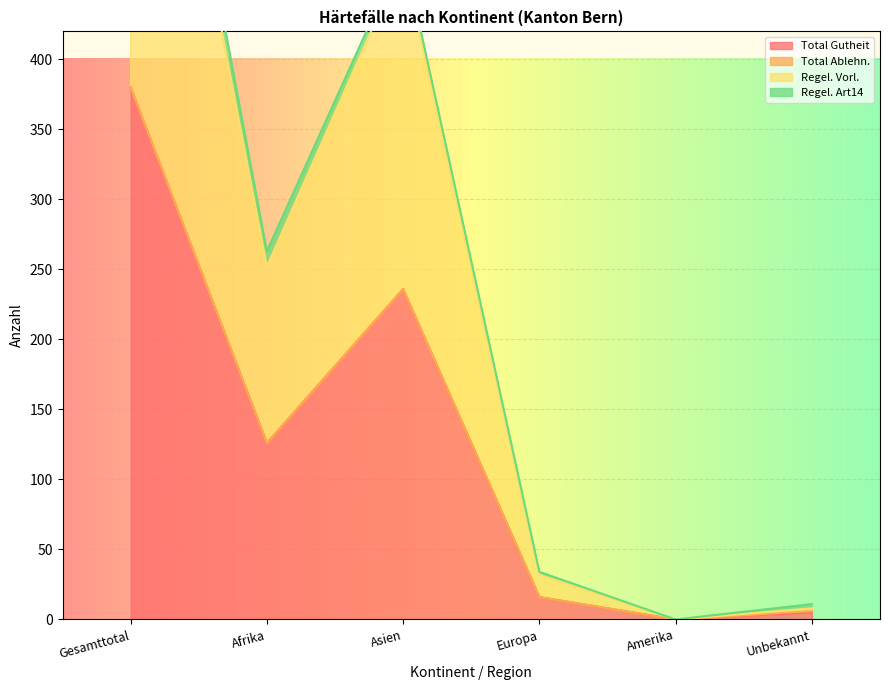

What is the difference between the maximum and second lowest values in the Regel. Vorl. series?

752